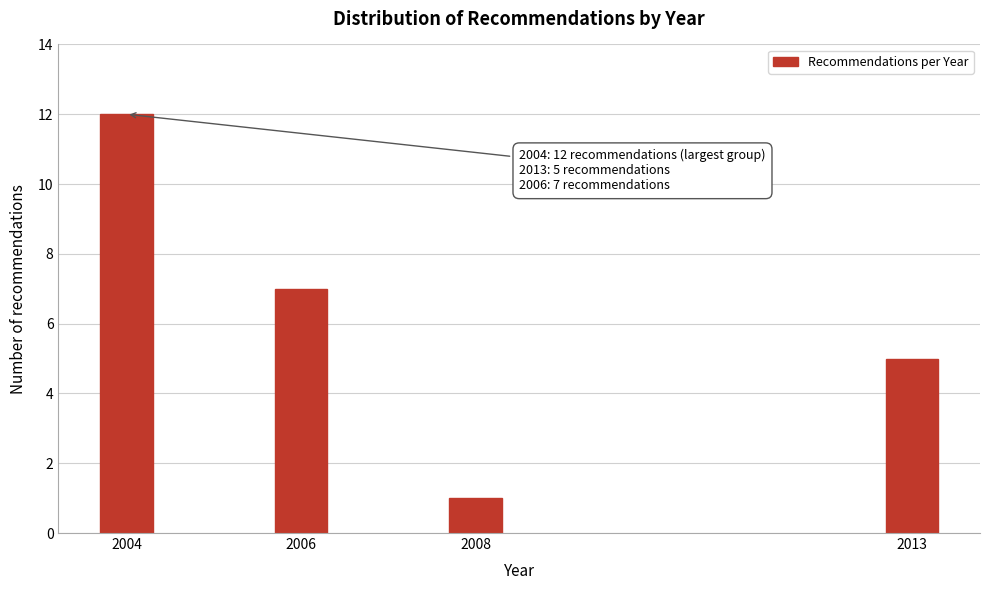

Reading right to left, what are all the values shown in this chart?

5	1	7	12